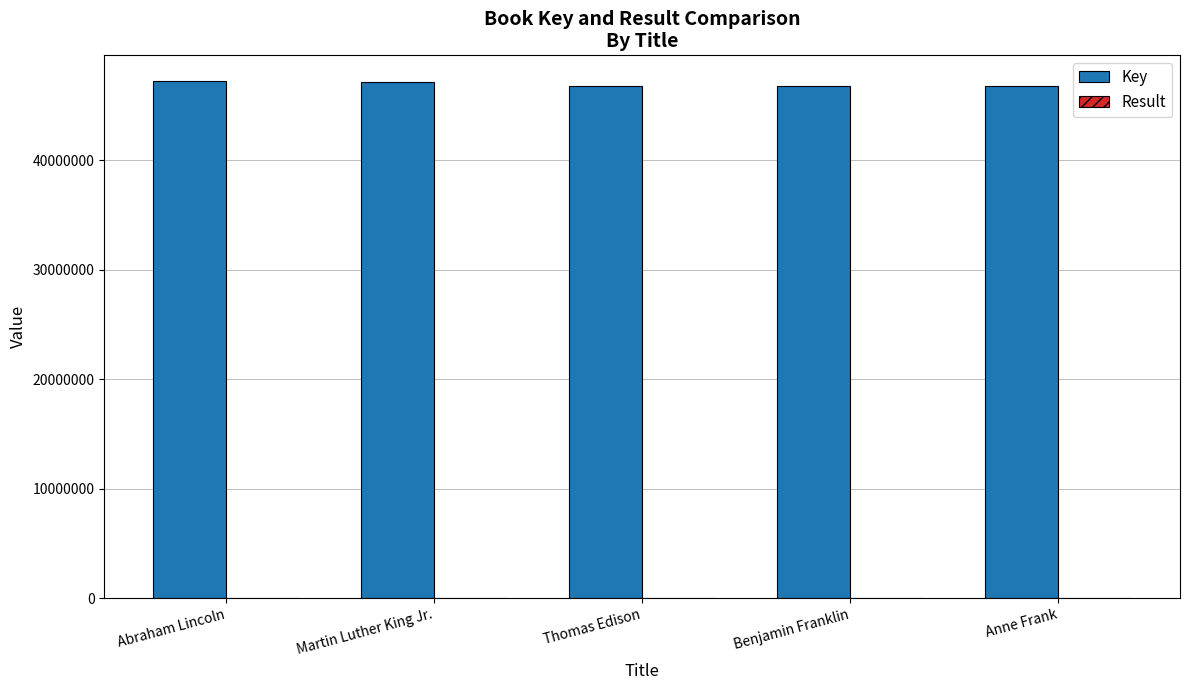

What is the maximum value shown in the chart?

47228397